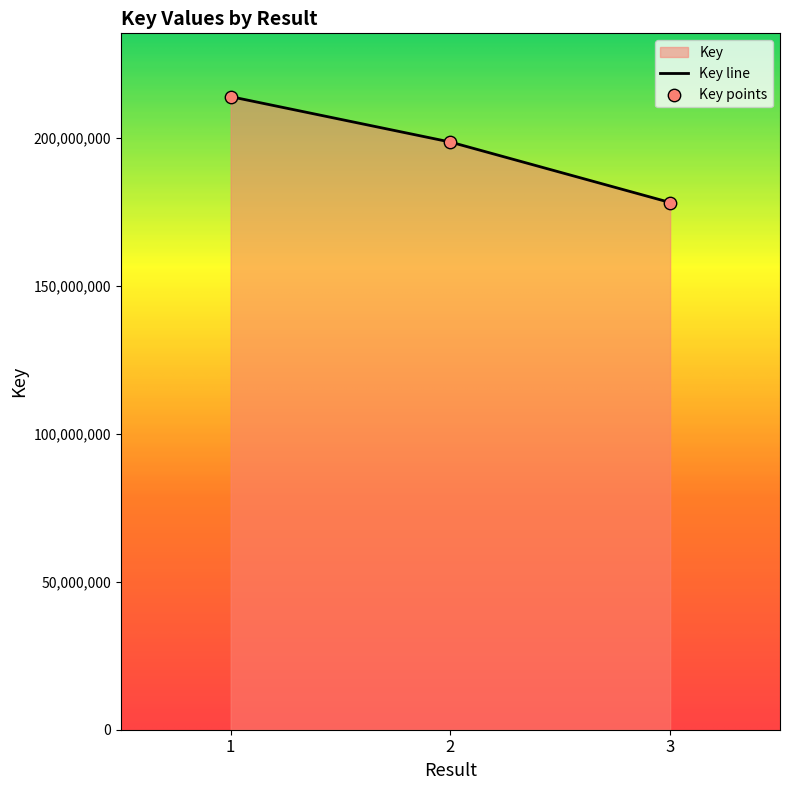

What is the change in value from 1 to 3?

-35795826